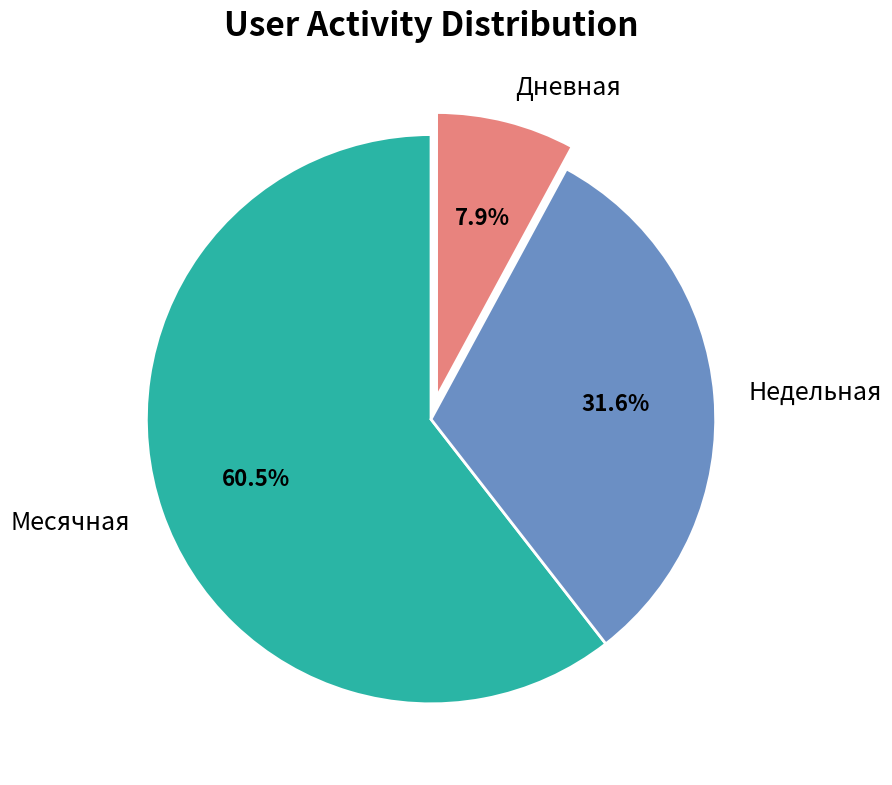

What portion of the pie excludes Месячная?

39.5%